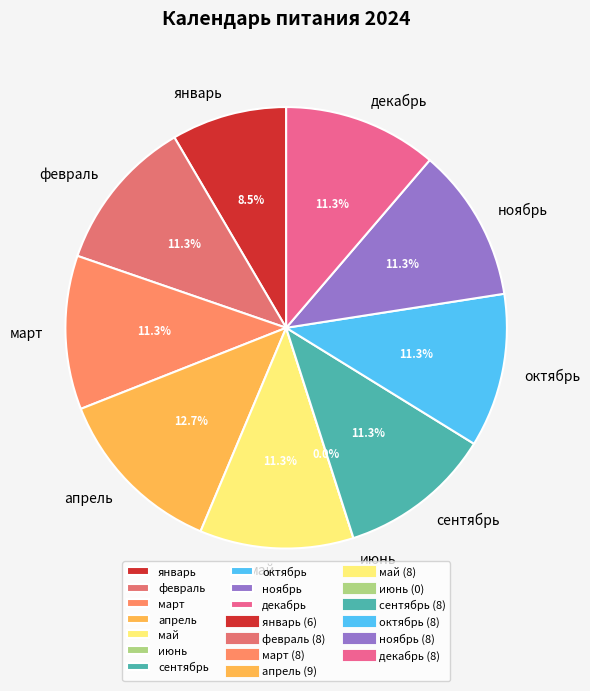

Which category has the biggest portion of the pie?

апрель